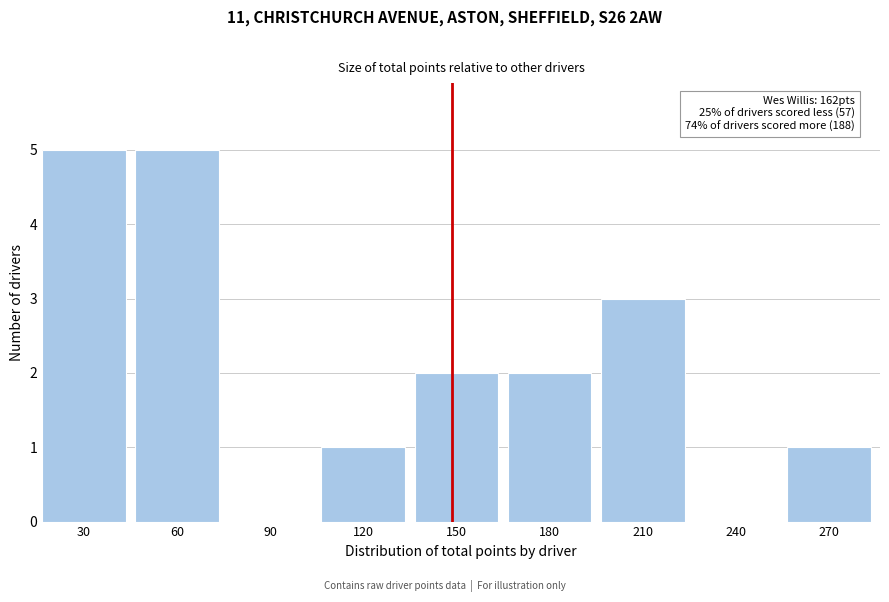

Reading left to right, what are all the values shown in this chart?

30=5	60=5	90=0	120=1	150=2	180=2	210=3	240=0	270=1